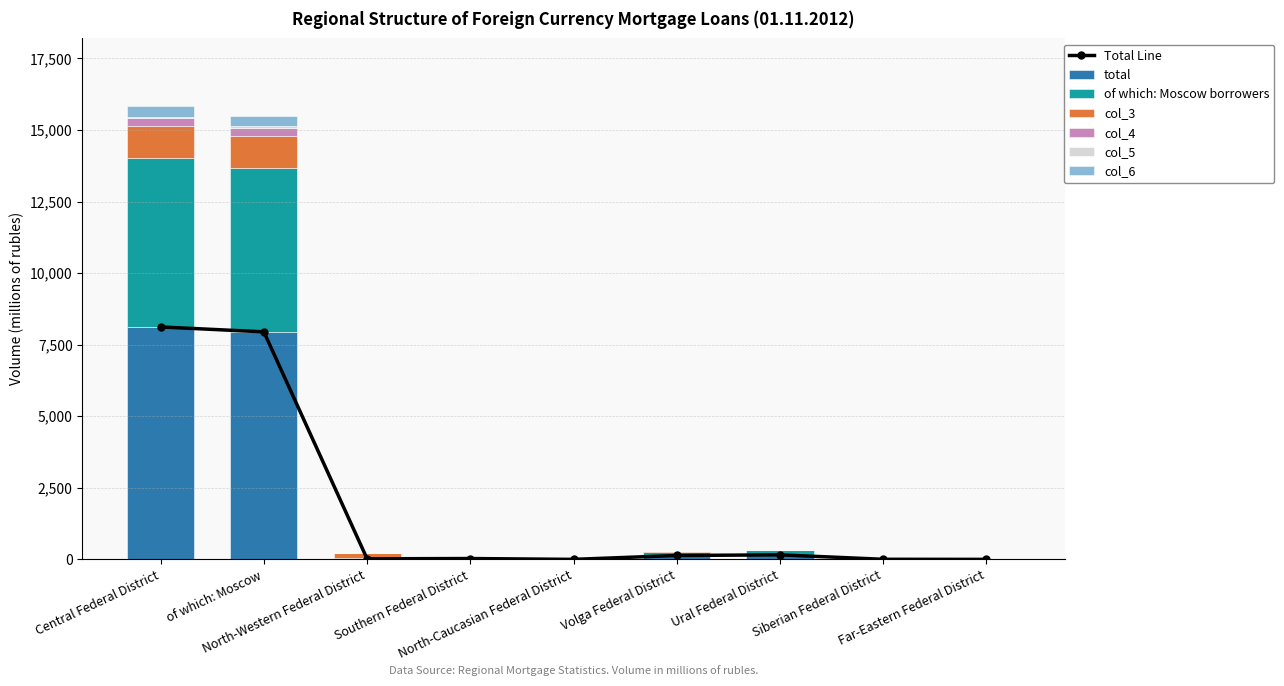

What is the total value across all series at Southern Federal District?

58